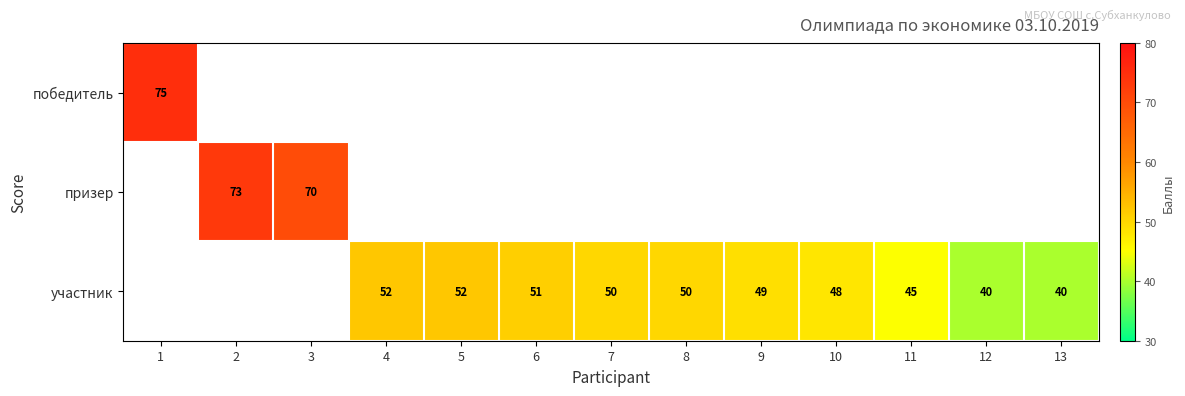

The участник series shows 71 at 12. True or false?

False